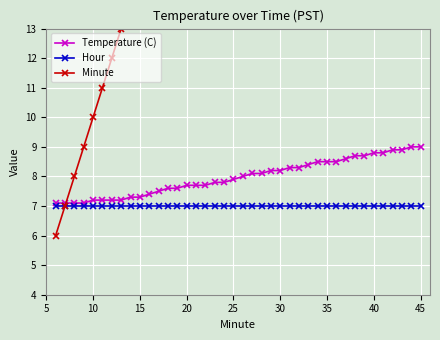

True or false: Minute and Temperature (C) intersect in this chart.

True